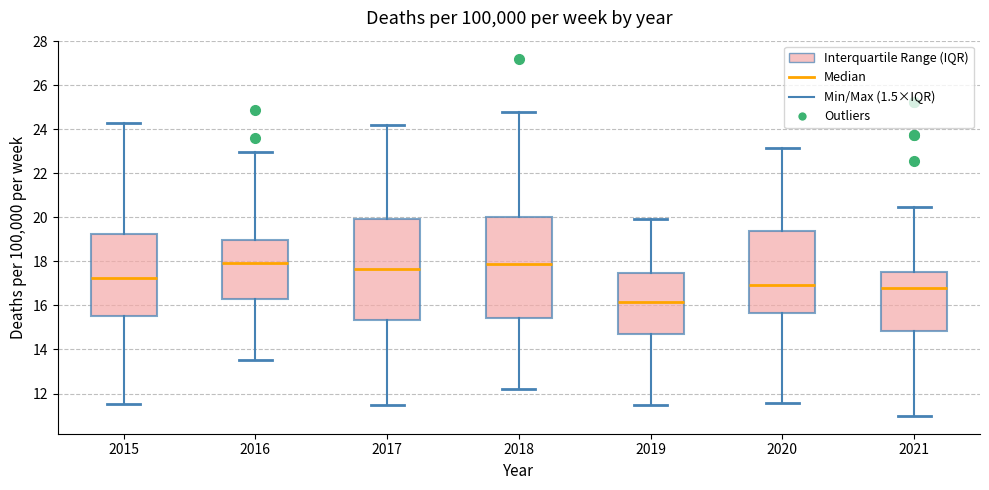

Where does the upper whisker of the box at x = 2019 end on the y-axis? The values are not printed on the chart, so give them approximately, as read against the axis.

20.0